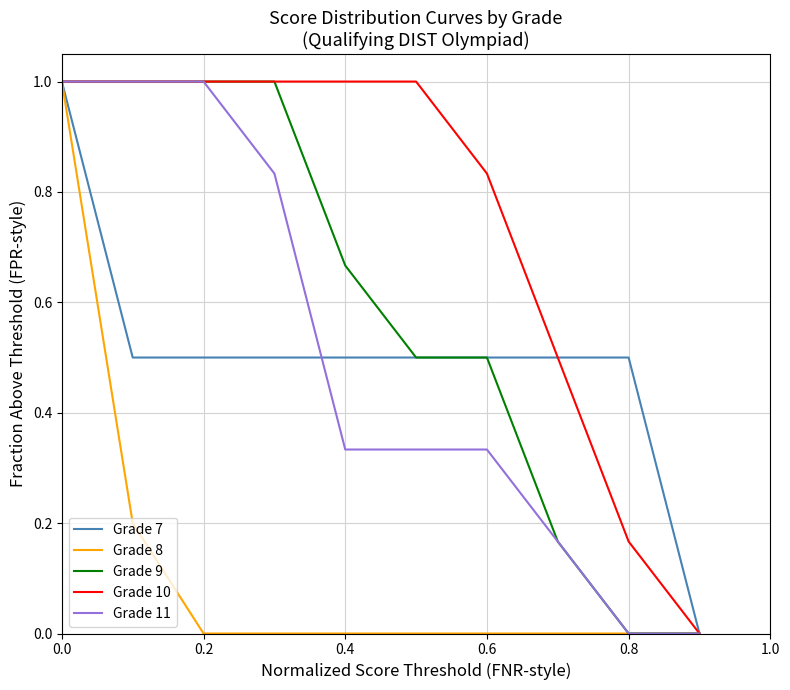

How many series are shown in this chart?

5